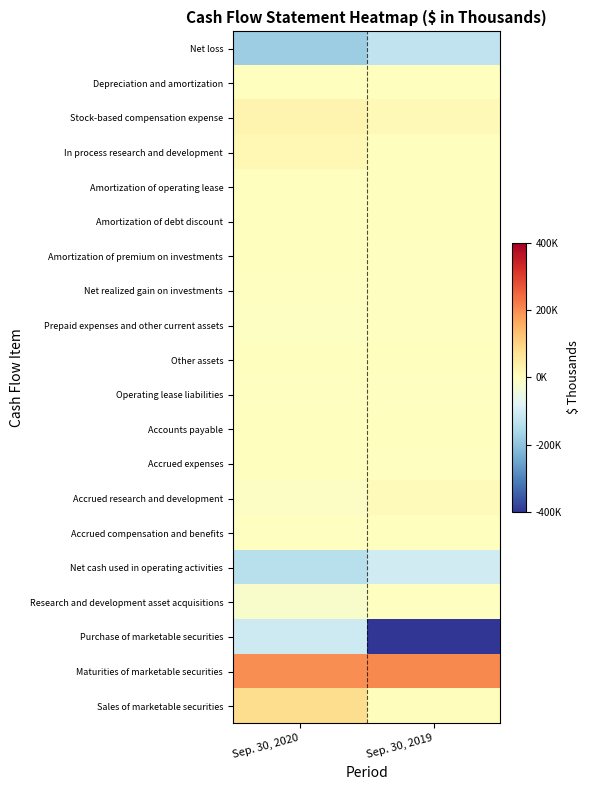

Which series has the largest total across all categories?

Maturities of marketable securities